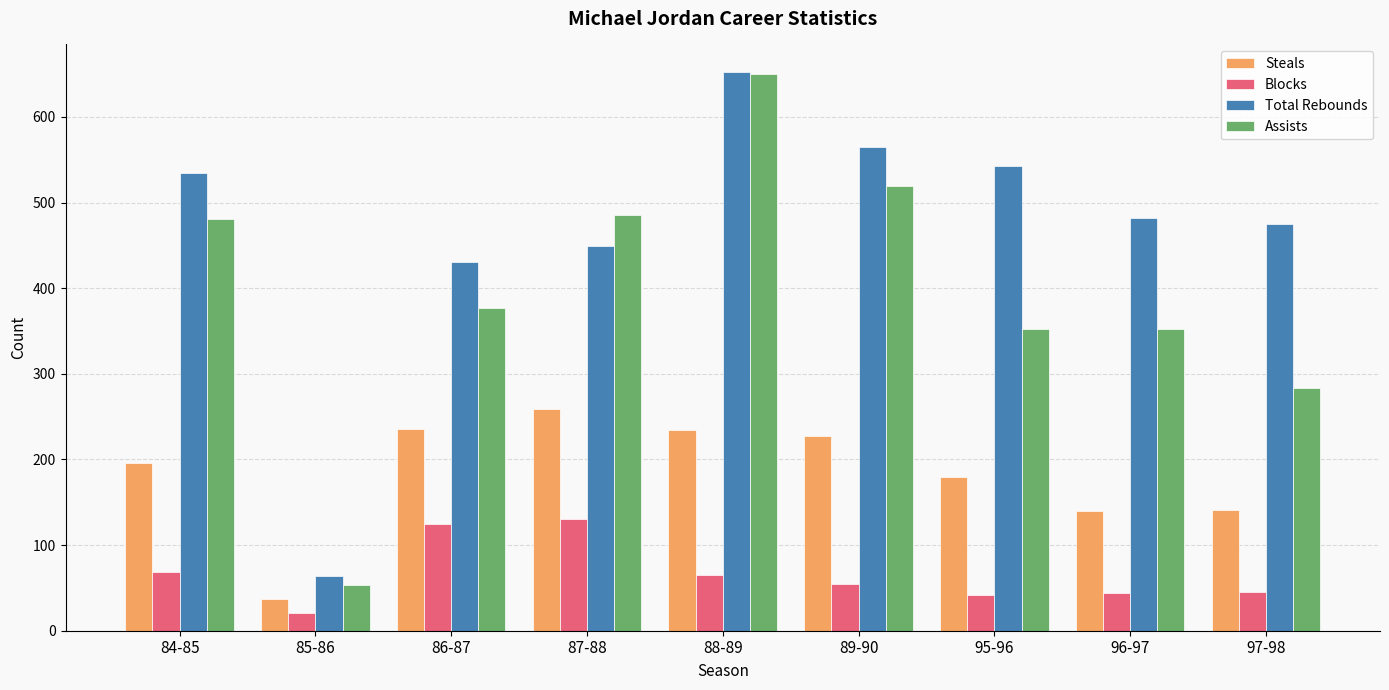

What are all the series names shown in the legend?

Steals, Blocks, Total Rebounds, Assists